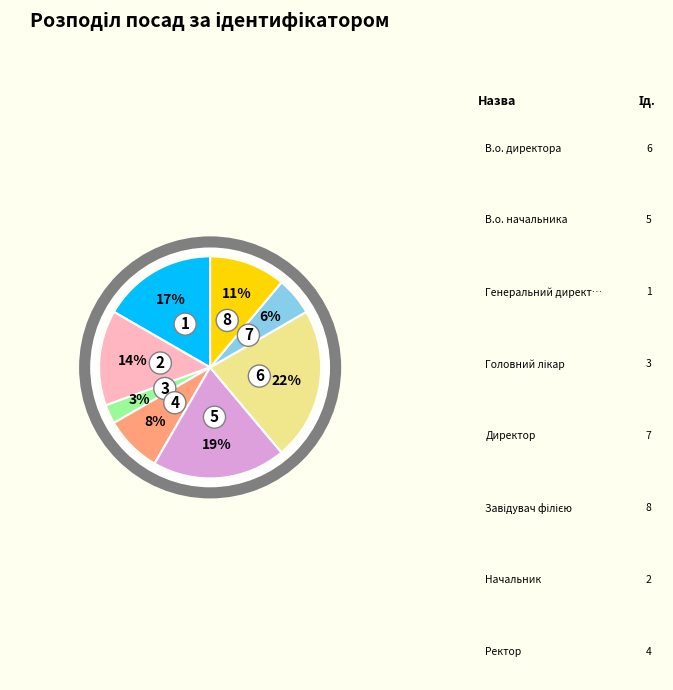

To the nearest percent, what is the difference between the largest and smallest slice percentages?

19%